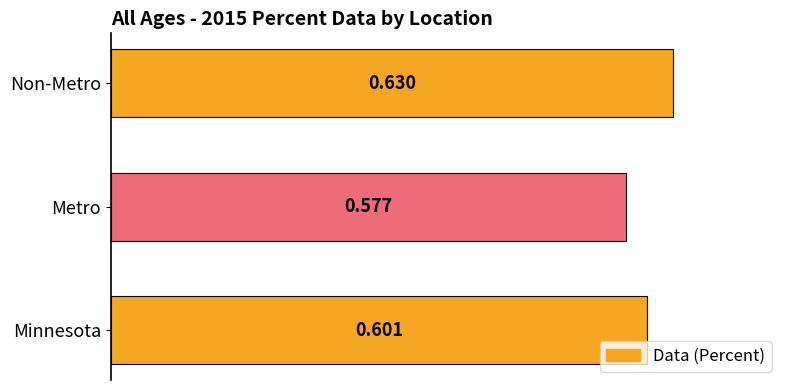

At which label is the value closest to 0?

Metro